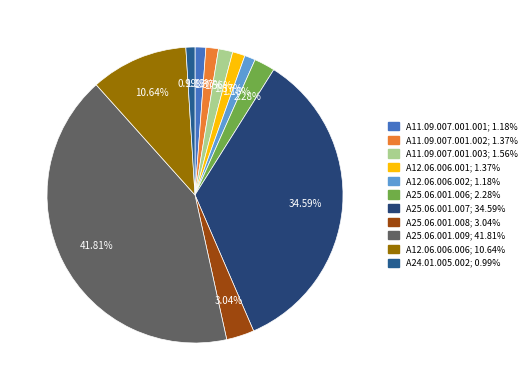

Approximately how many times larger is the value at А11.09.007.001.001 compared to А12.06.006.002?

1.0